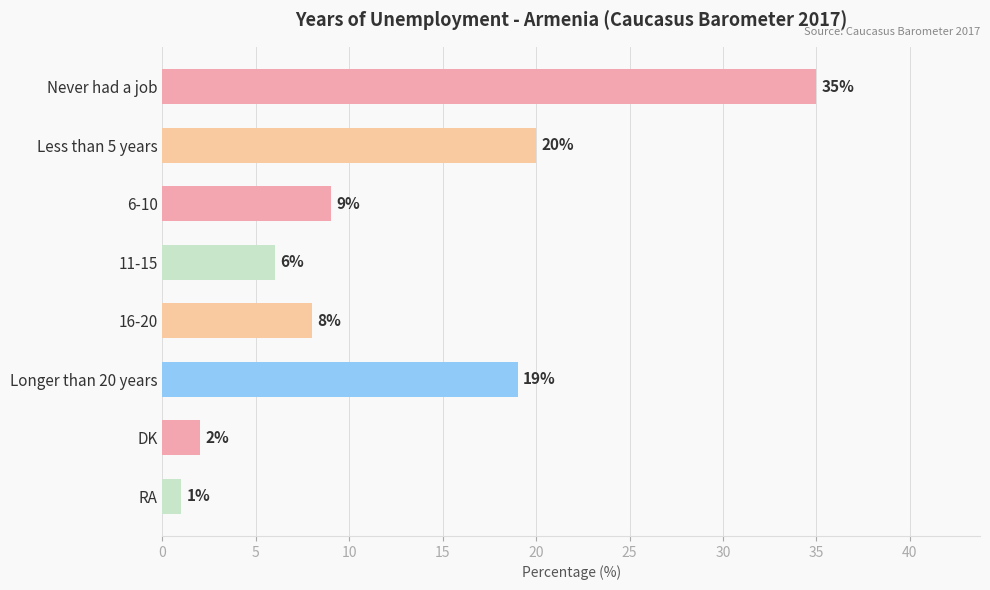

True or false: the data shows 1 at RA.

True